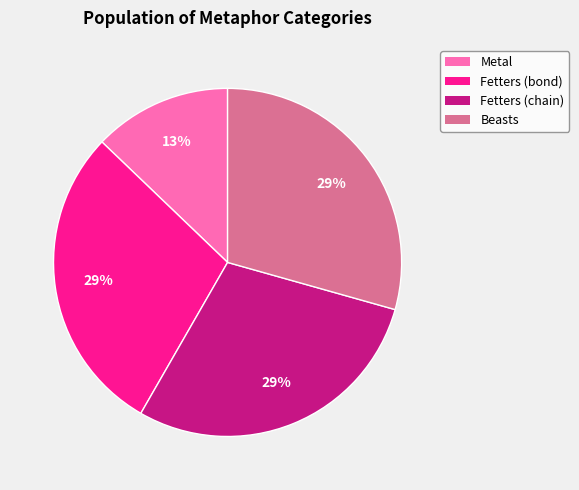

Is it true that Fetters (bond) is 29% of the pie?

True